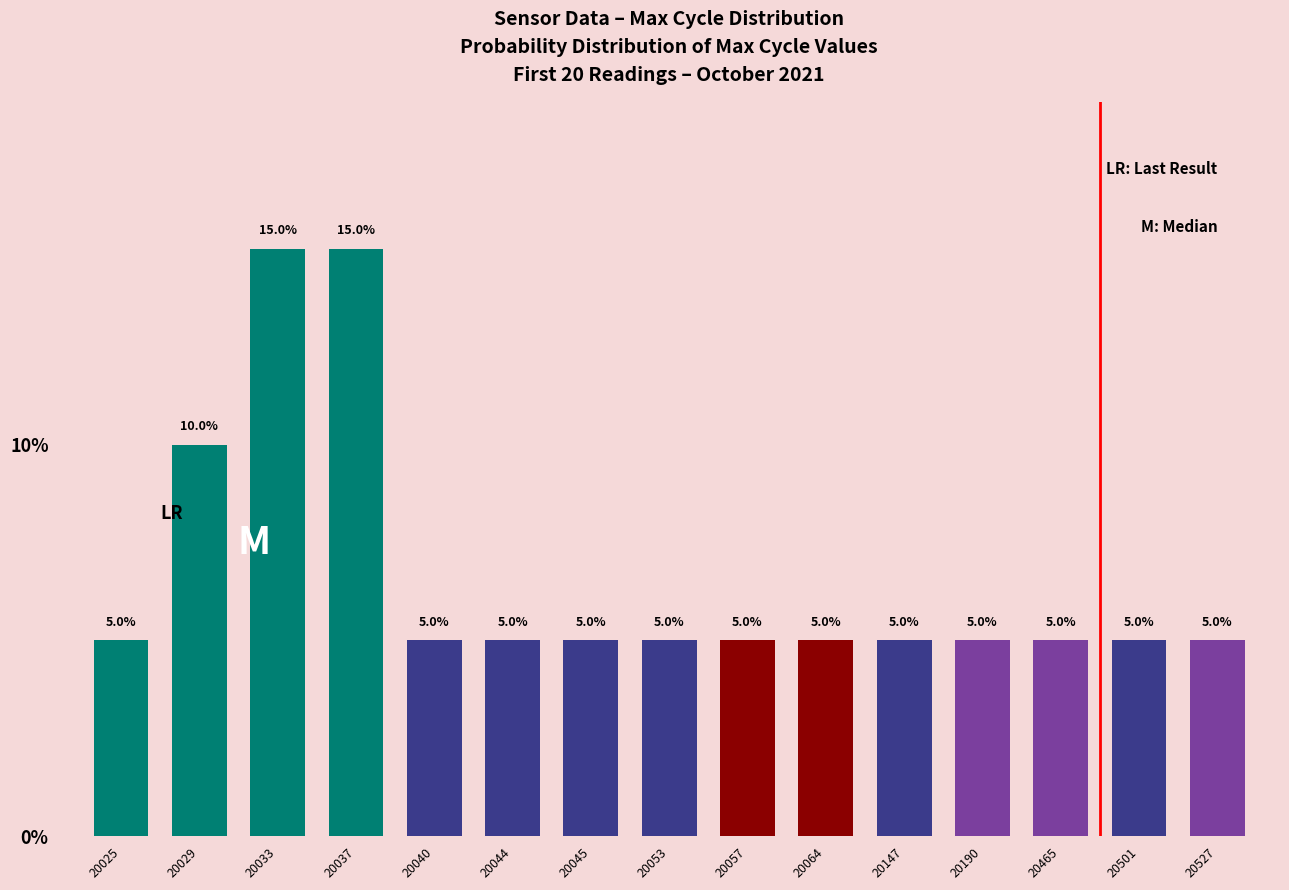

What is the greatest value displayed?

15